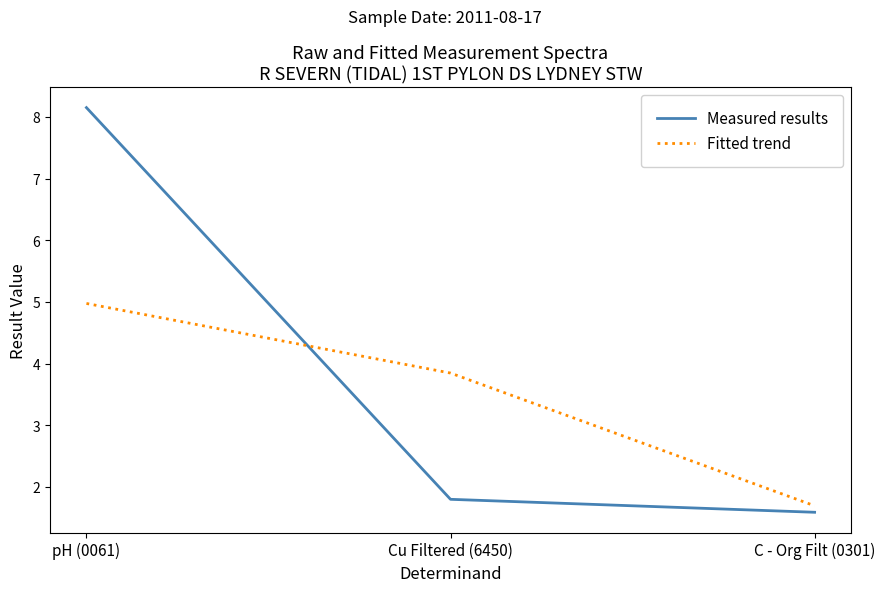

Where is Fitted trend nearest to the value 3?

Cu Filtered (6450)